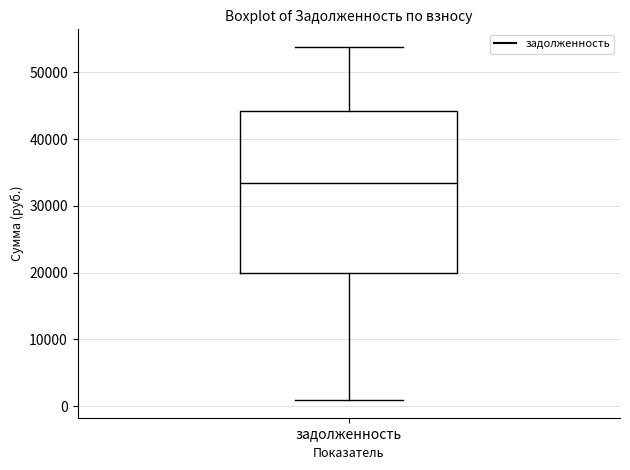

Read this box plot against the y-axis: the position of the median line, the range covered by the box, and the ends of both whiskers. The values are not printed on the chart, so give them approximately, as read against the axis.

median 33000, box 20000 to 44000, whiskers 1000 to 54000